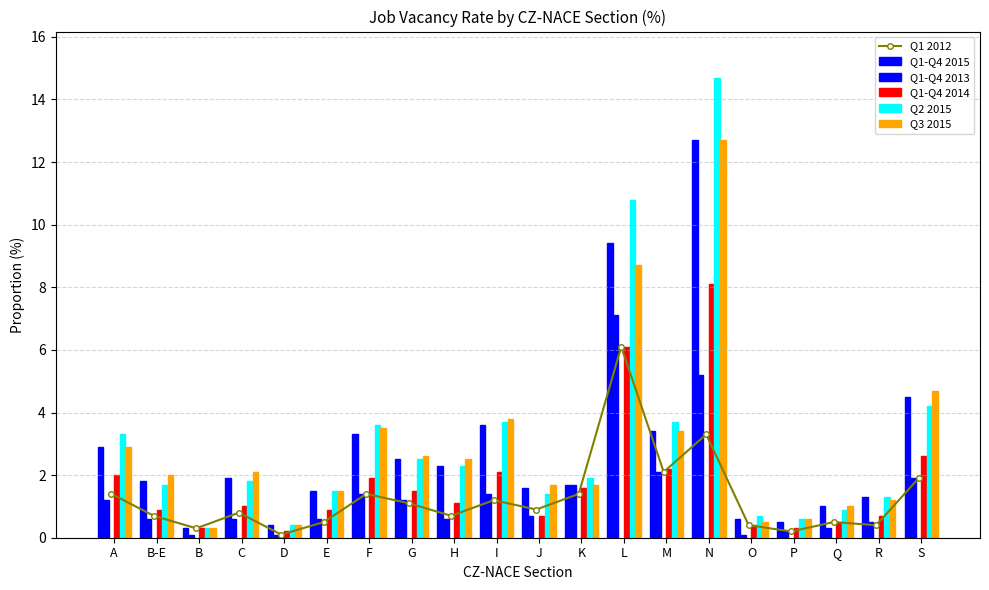

True or false: Q1 2012 has more than 1 interior local peaks.

True